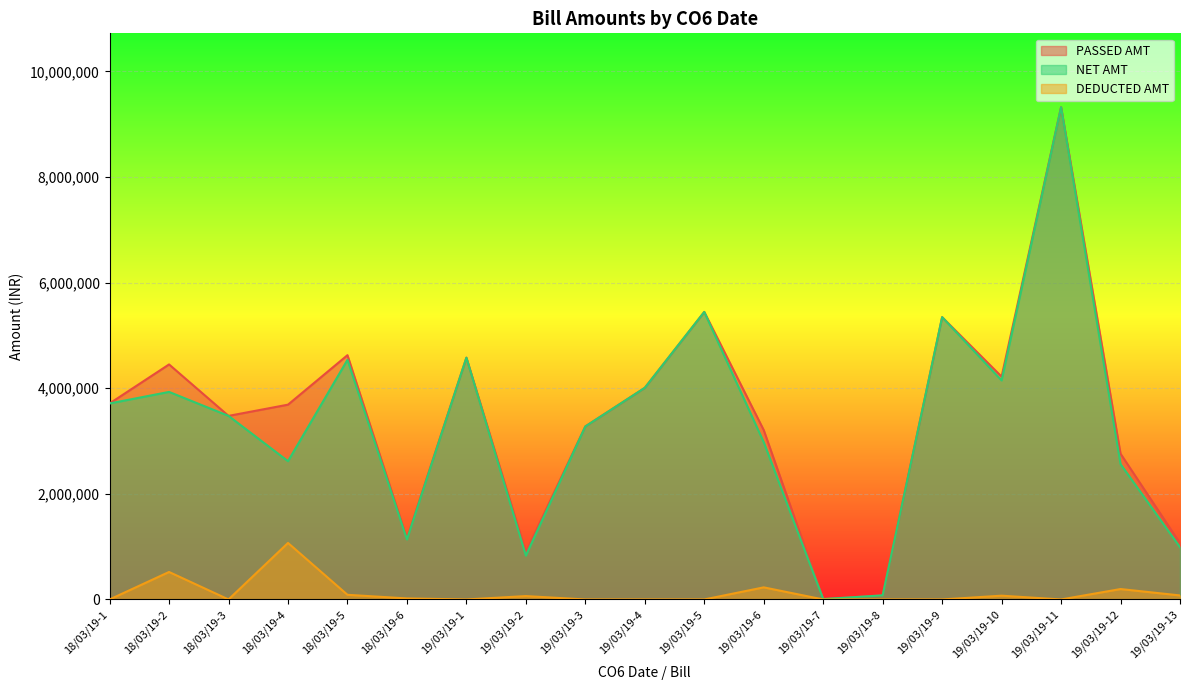

What is the sum of all PASSED AMT values?

65329402.4